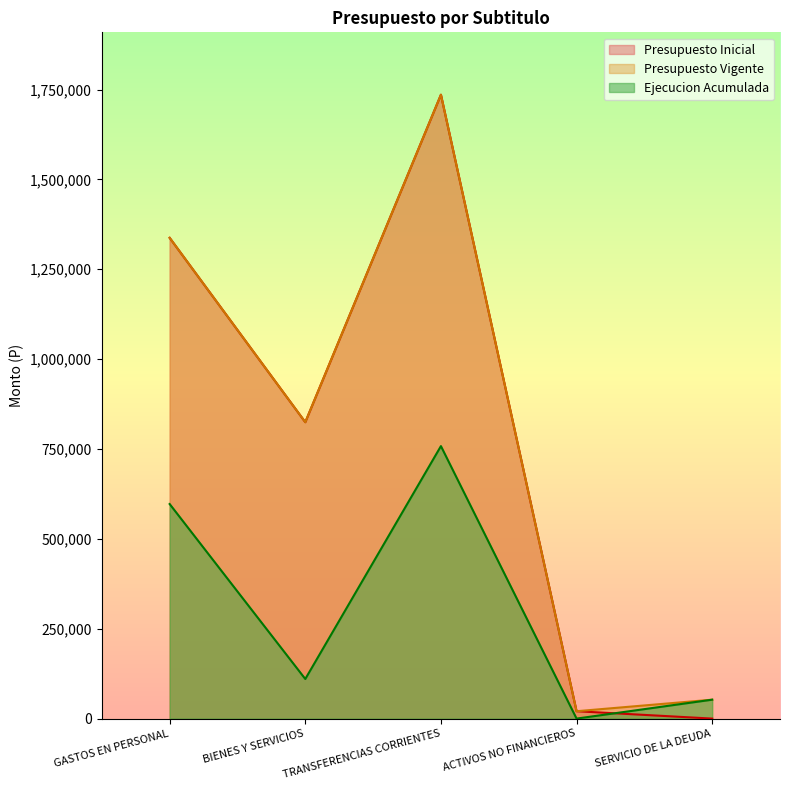

At which label is Ejecucion Acumulada closest to 379027?

GASTOS EN PERSONAL